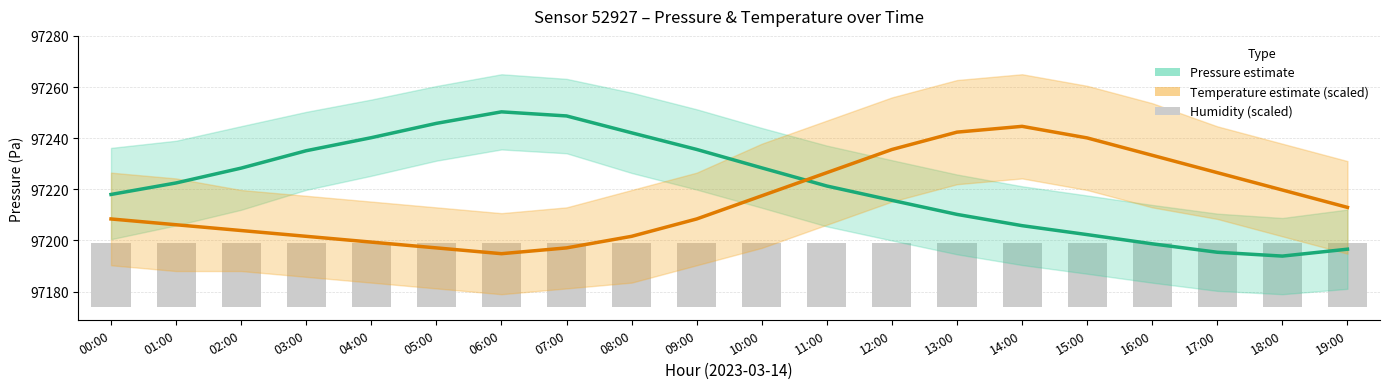

At which category is the sum across all series the highest?

13:00